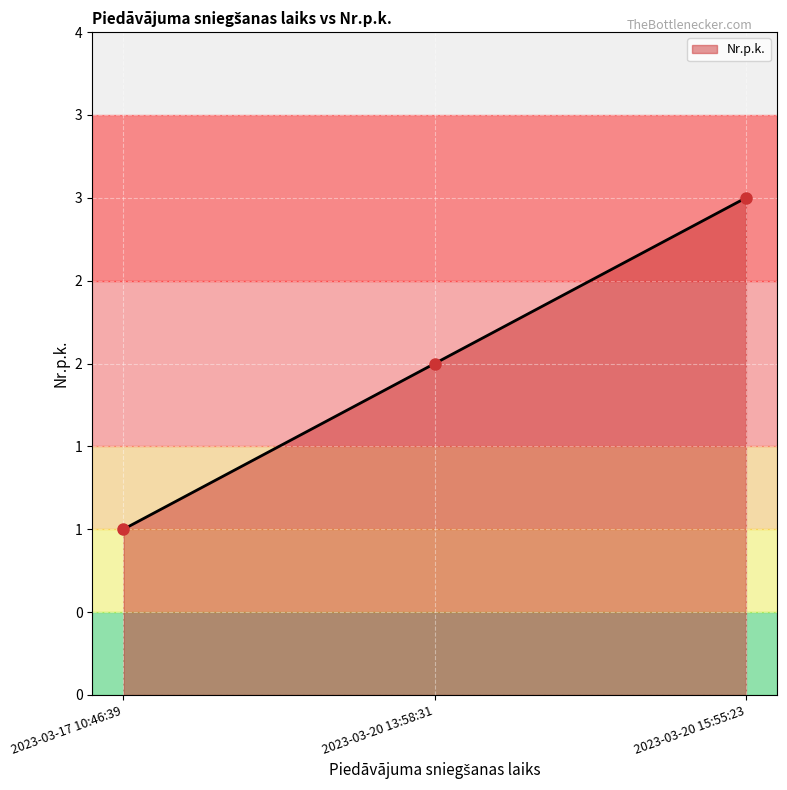

What is the sum of all values?

6